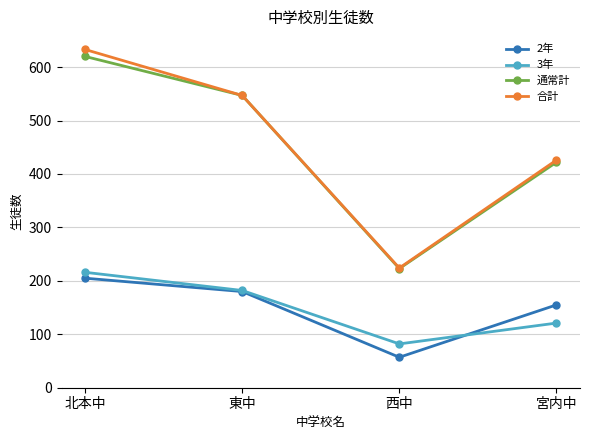

Does the chart display data point markers on the line(s)?

Yes